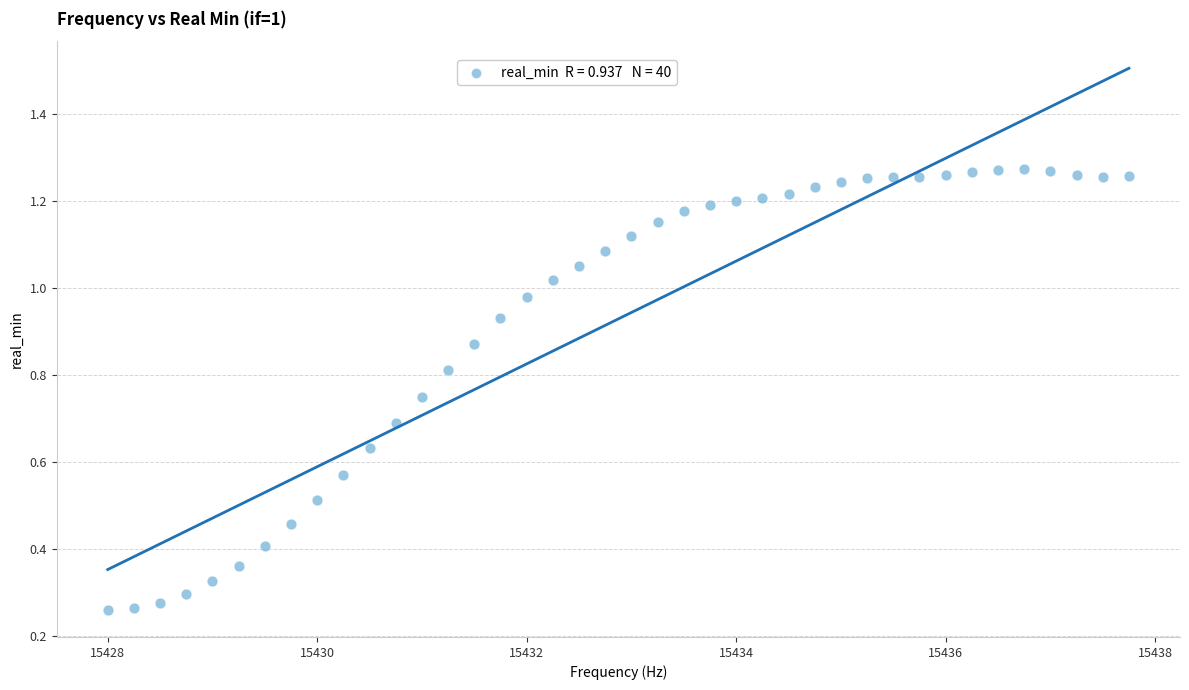

What is the range of X values (max minus min)?

9.8